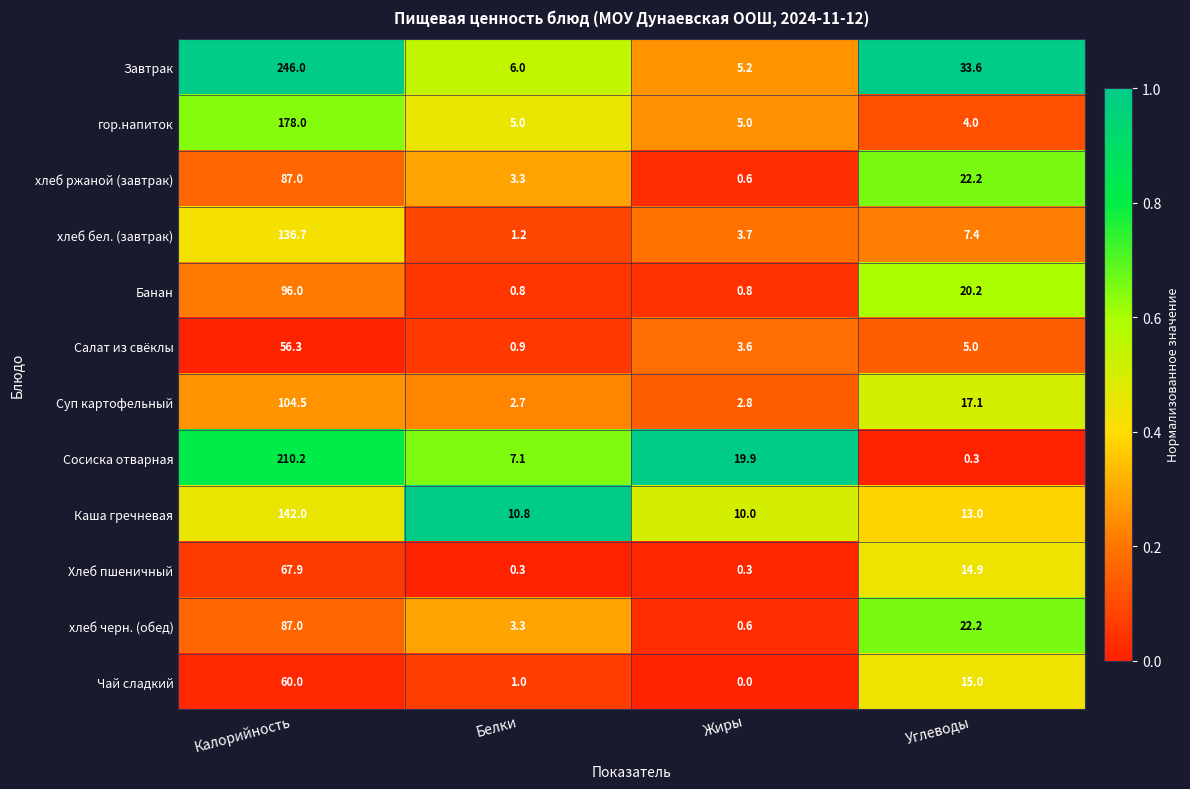

Where is Хлеб пшеничный nearest to the value 34?

Углеводы